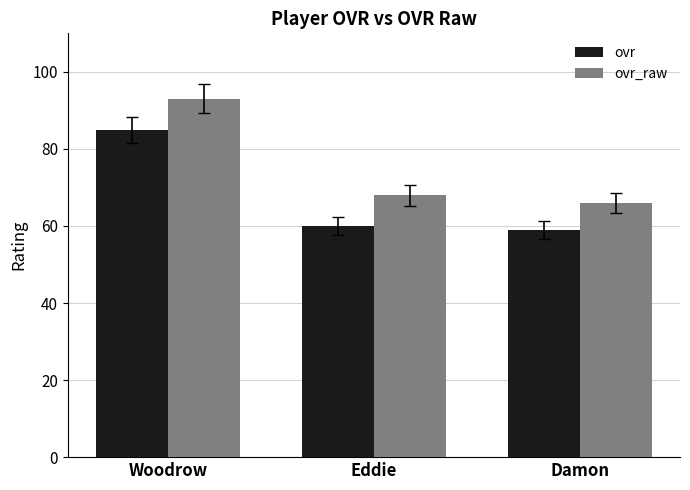

What is the sum of the ovr_raw values at Eddie and Woodrow?

161